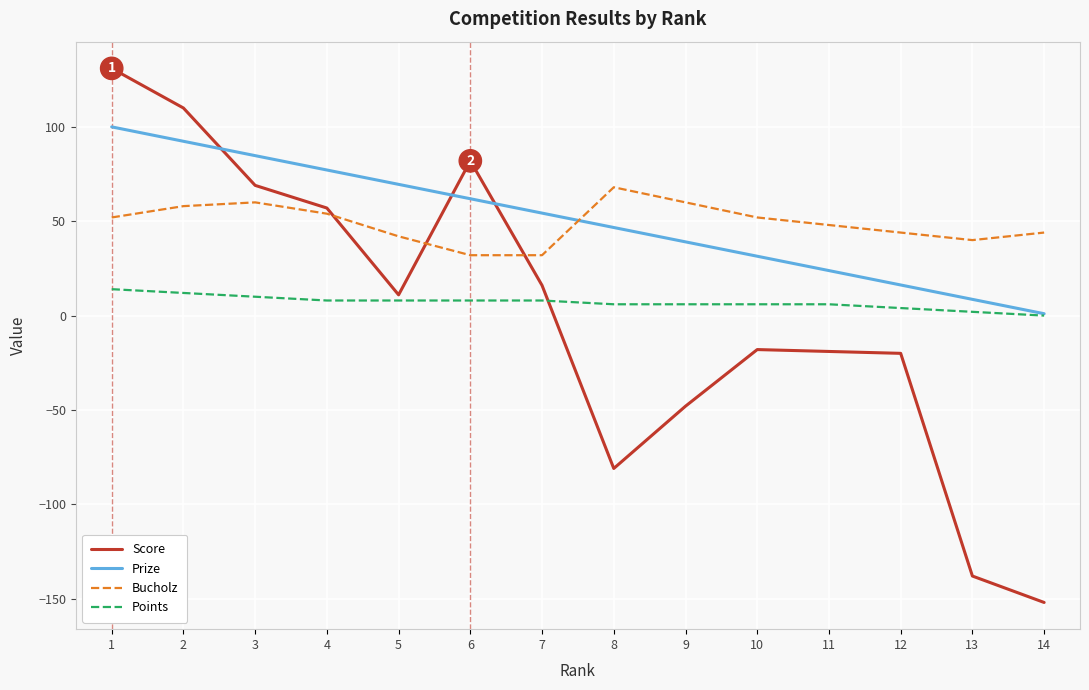

True or false: Score has more than 1 points higher than both neighbors.

True